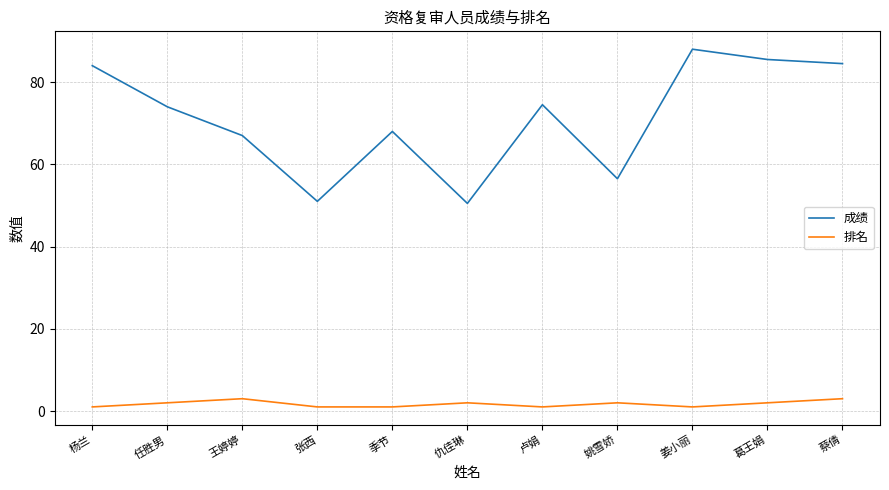

In 排名, how many points are higher than both neighbors (excluding endpoints)?

3